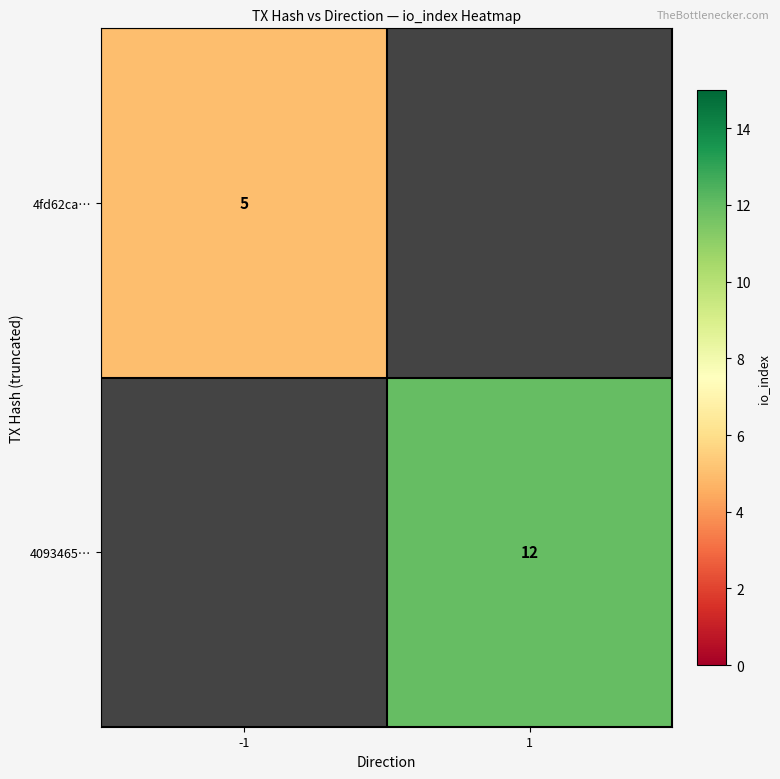

The 4093465… series shows 3 at 1. True or false?

False